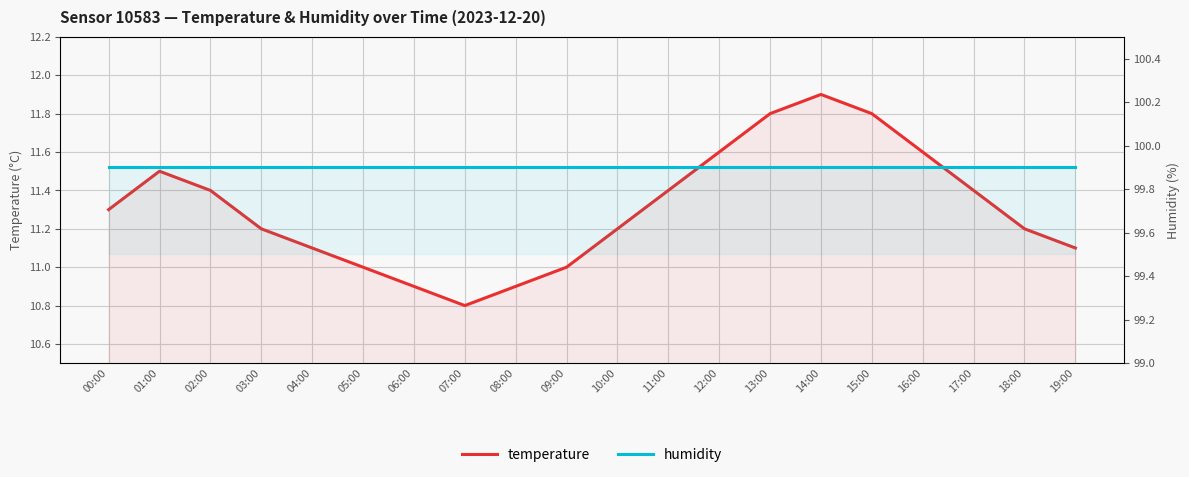

What is the total value across all series at 04:00?

111.0